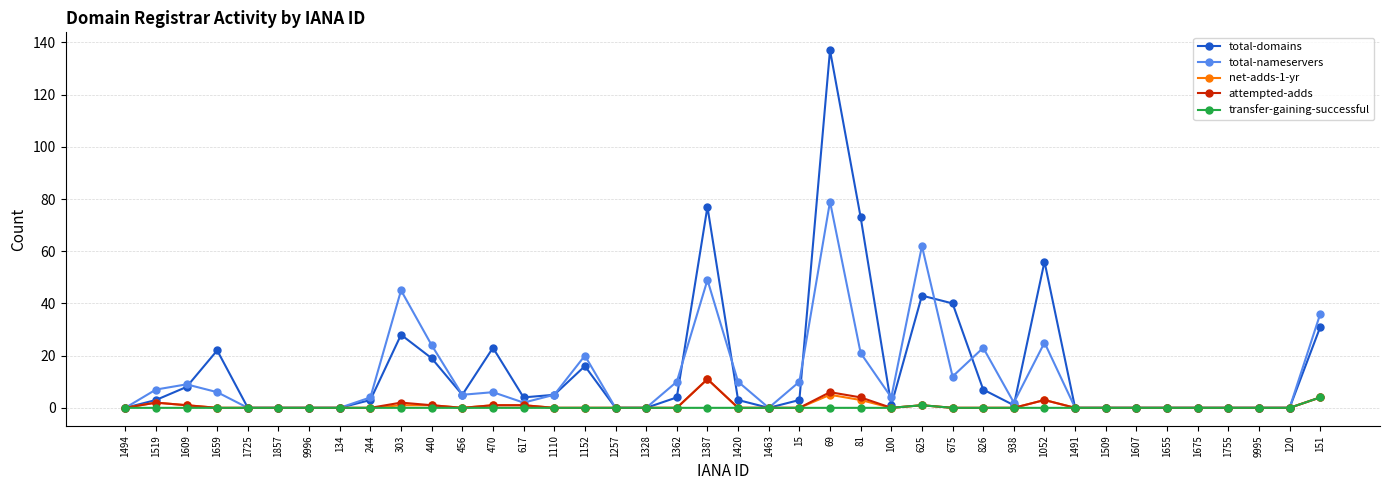

What is the highest value of the net-adds-1-yr series?

11